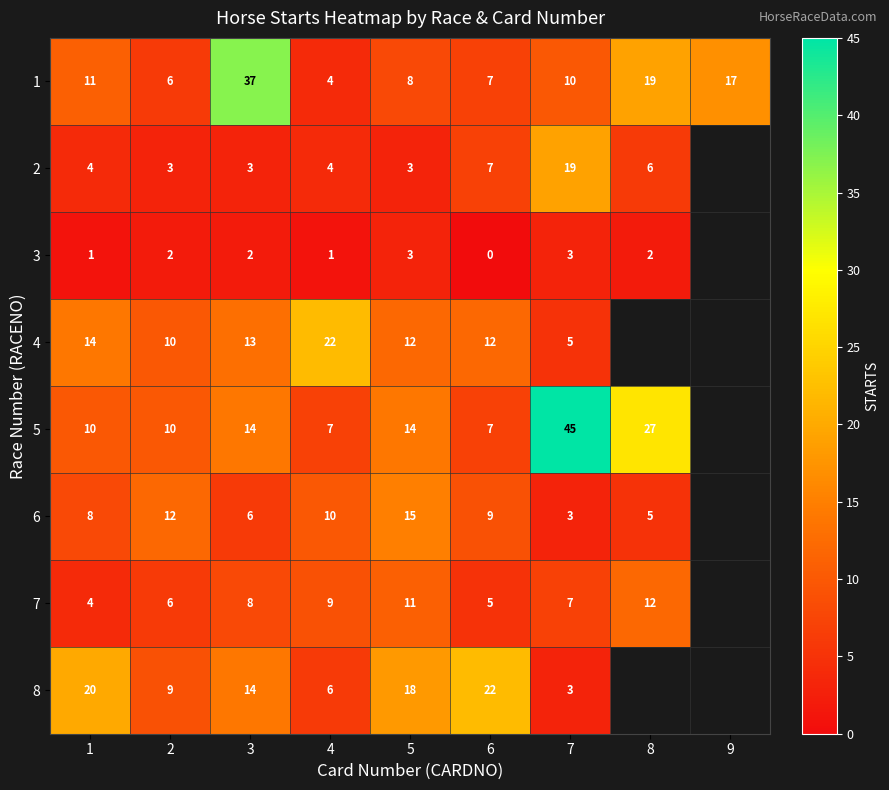

True or false: 3 has a value of 1 at 1.

True